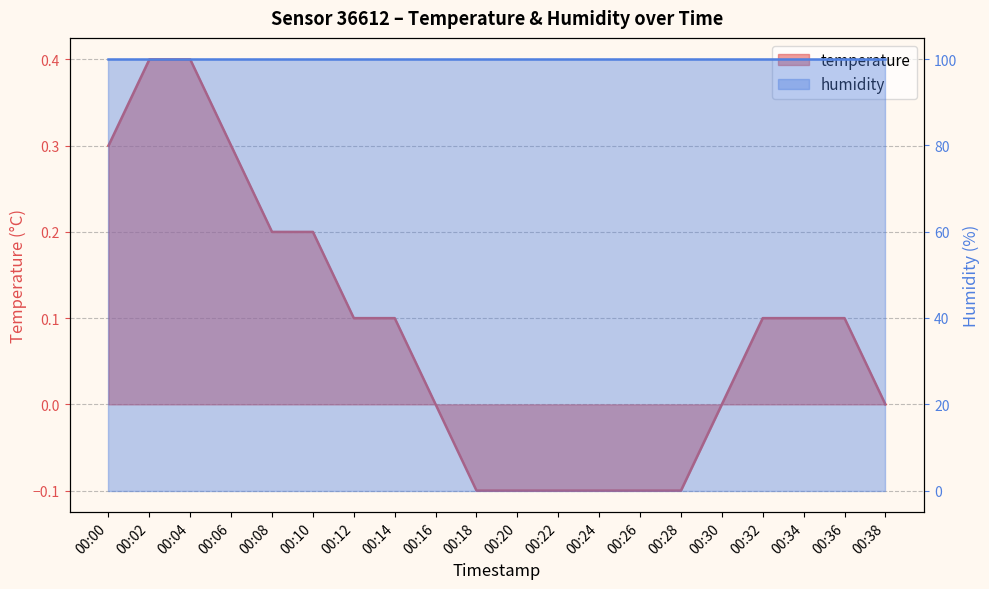

Rank the categories by value from highest to lowest.

00:02, 00:04, 00:00, 00:06, 00:08, 00:10, 00:12, 00:14, 00:32, 00:34, 00:36, 00:16, 00:30, 00:38, 00:18, 00:20, 00:22, 00:24, 00:26, 00:28